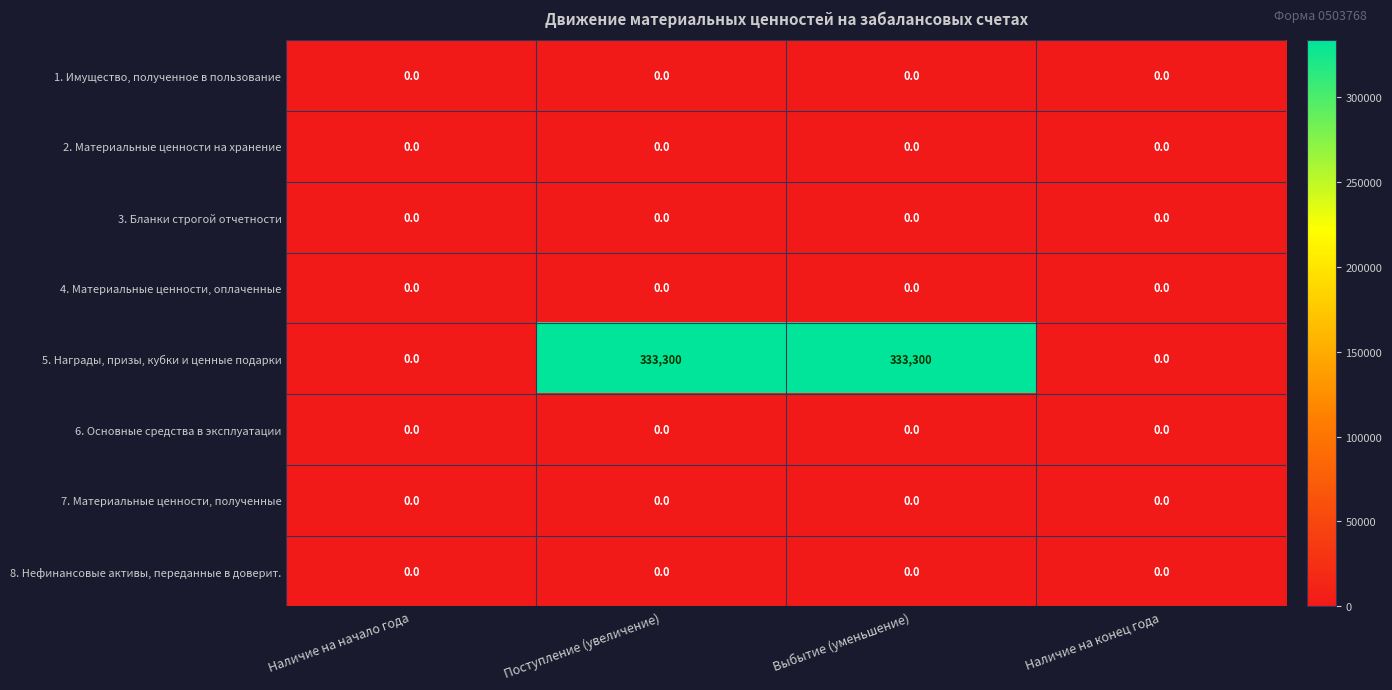

What is the difference between the maximum and minimum values in the 5. Награды, призы, кубки и ценные подарки series?

333300